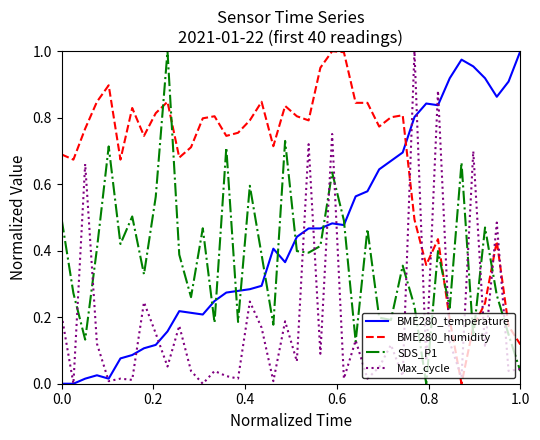

True or false: BME280_temperature and SDS_P1 intersect in this chart.

True